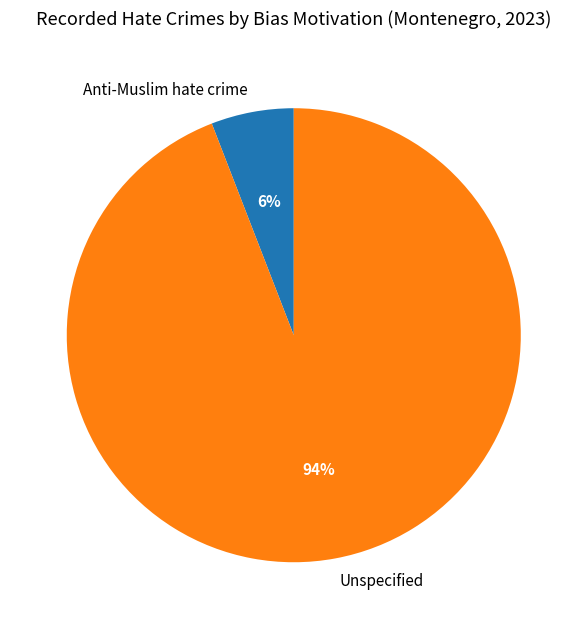

Rank the categories by value from lowest to highest.

Anti-Muslim hate crime, Unspecified